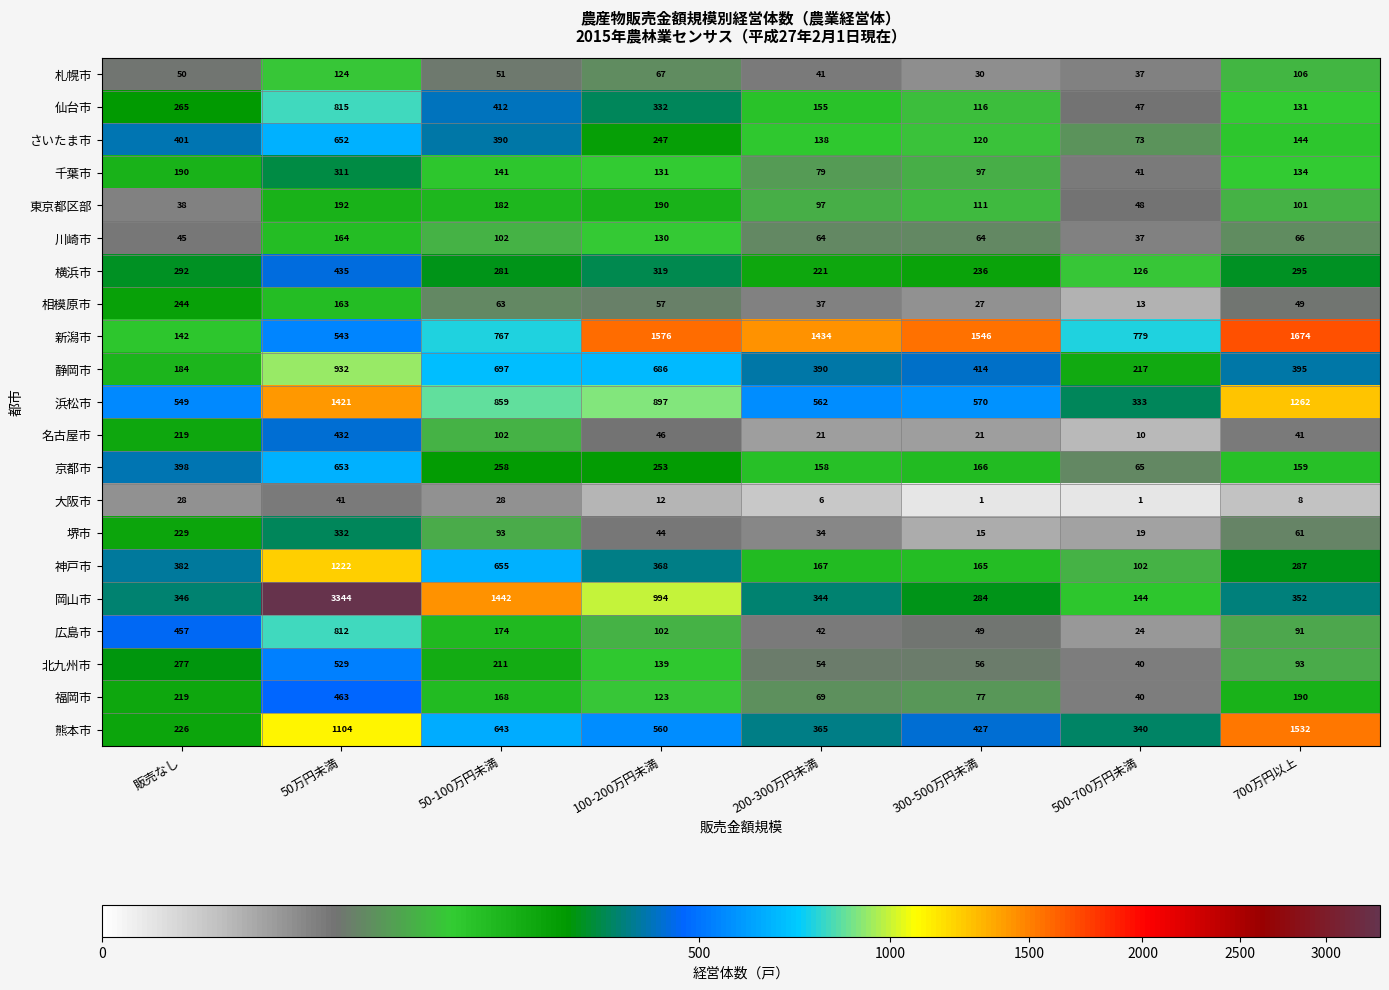

What is the average value of the 広島市 series?

219